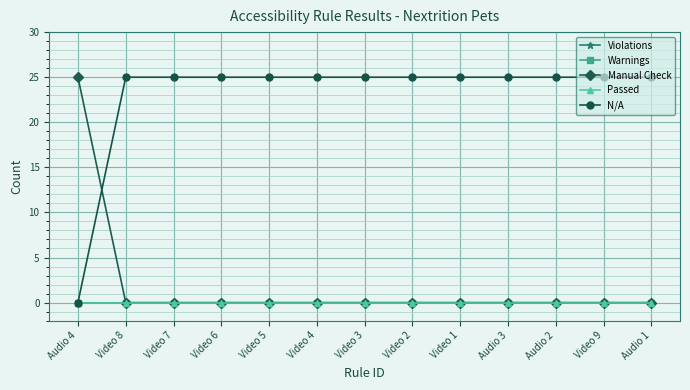

Does the chart have visible grid lines?

Yes